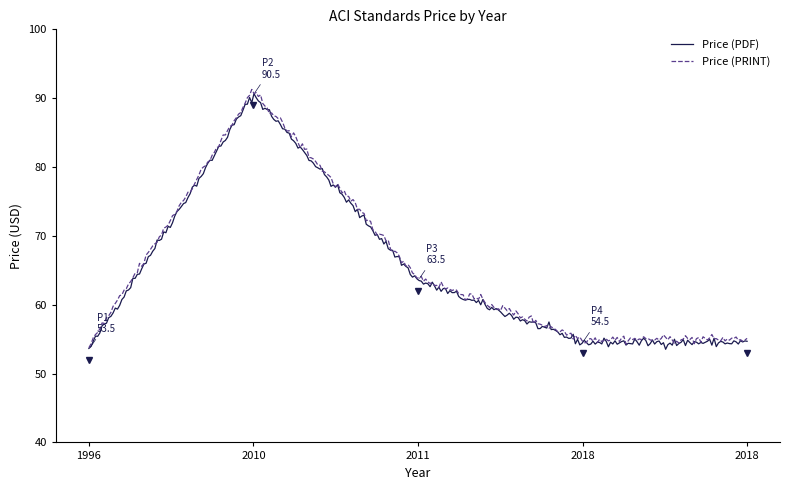

What is the lowest value of the Price (PRINT) series?

53.8